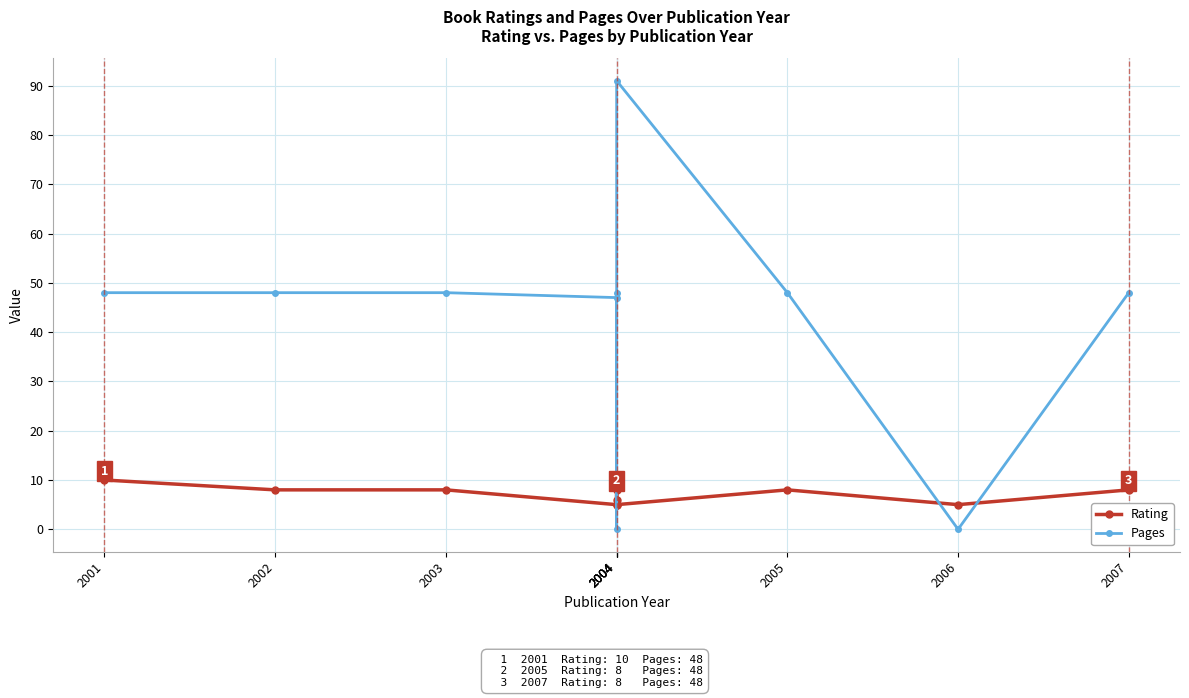

What is the minimum value for Rating?

5